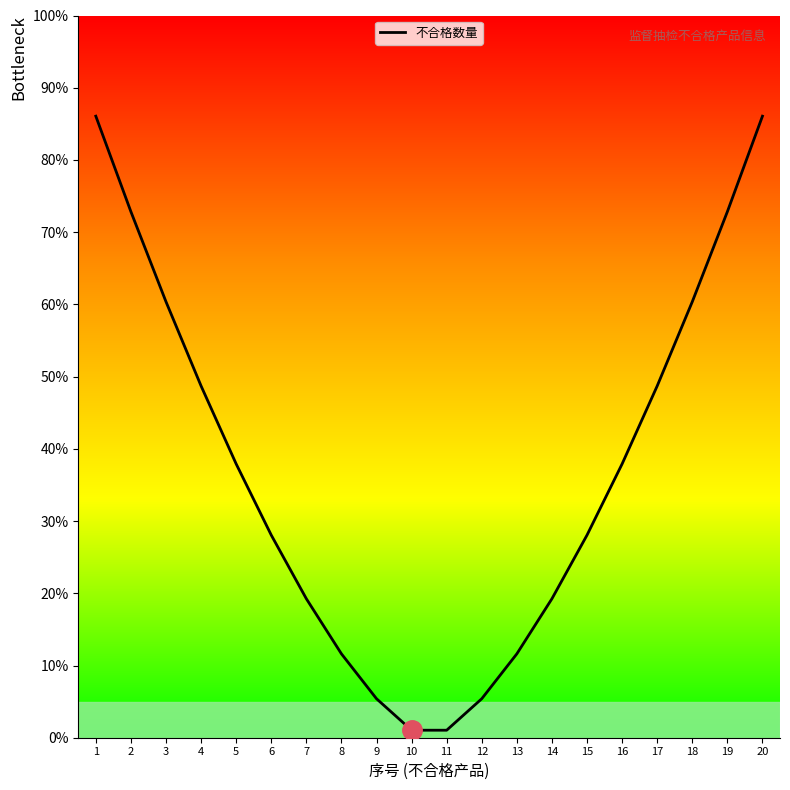

Reading right to left, extract all data points from this chart.

86.1	72.8	60.4	48.7	37.9	28.1	19.2	11.6	5.4	1.0	1.0	5.4	11.6	19.2	28.1	37.9	48.7	60.4	72.8	86.1